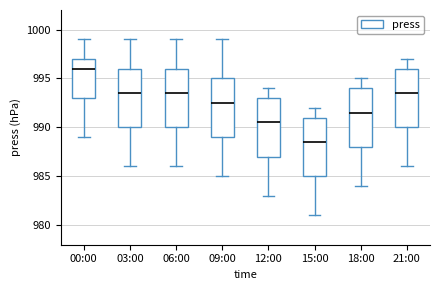

Reading left to right, transcribe this box plot: for each box, give where its median line is, the range the box spans, and where its two whiskers end, as read against the y-axis. The values are not printed on the chart, so give them approximately, as read against the axis.

00:00: median 996.0, box 993.0 to 997.0, whiskers 989.0 to 999.0
03:00: median 993.5, box 990.0 to 996.0, whiskers 986.0 to 999.0
06:00: median 993.5, box 990.0 to 996.0, whiskers 986.0 to 999.0
09:00: median 992.5, box 989.0 to 995.0, whiskers 985.0 to 999.0
12:00: median 990.5, box 987.0 to 993.0, whiskers 983.0 to 994.0
15:00: median 988.5, box 985.0 to 991.0, whiskers 981.0 to 992.0
18:00: median 991.5, box 988.0 to 994.0, whiskers 984.0 to 995.0
21:00: median 993.5, box 990.0 to 996.0, whiskers 986.0 to 997.0